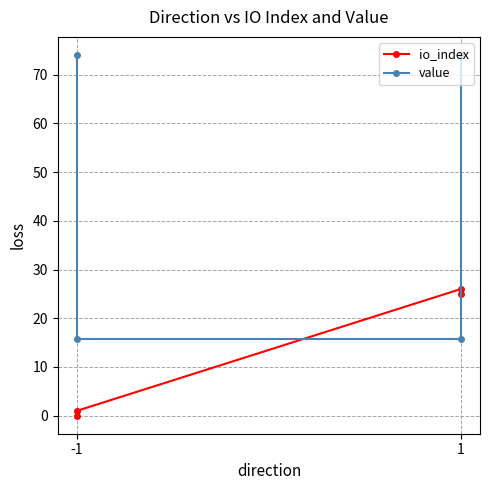

List the series in order of their peak value, lowest first.

io_index, value